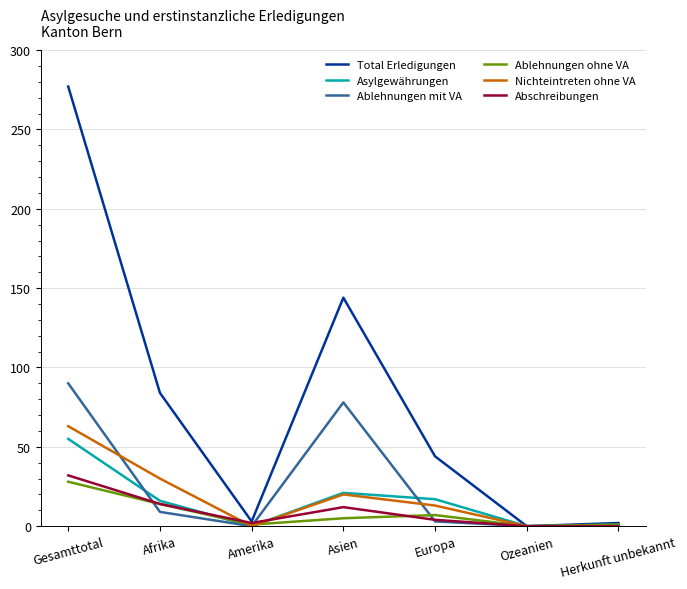

How many interior local peaks does the Nichteintreten ohne VA series have?

1